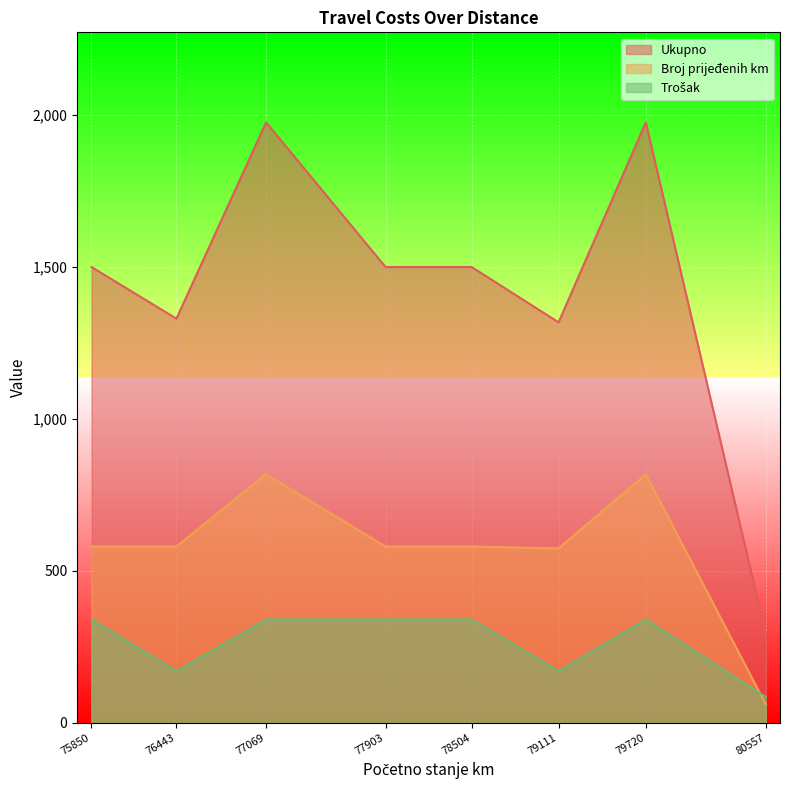

What is the average value of the Trošak series?

266